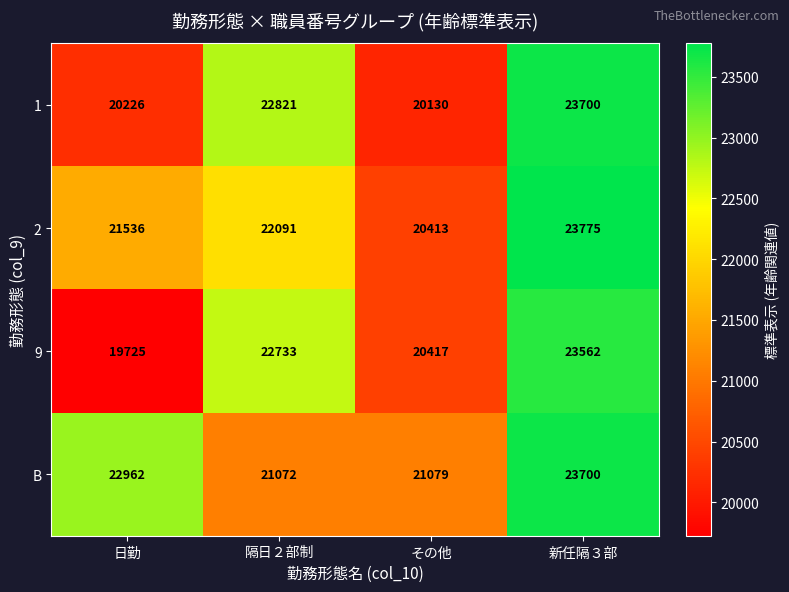

What is the difference between the second highest and second lowest values in the 2 series?

555